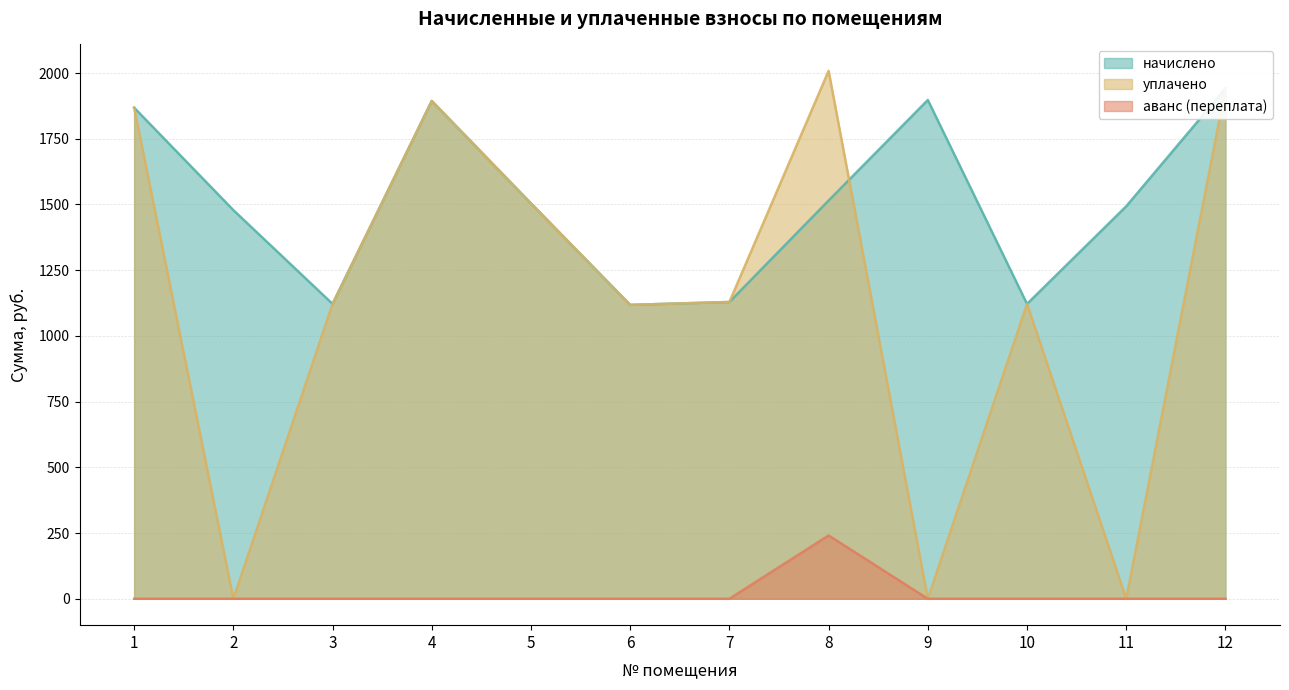

What is the average value of the аванс (переплата) series?

20.1